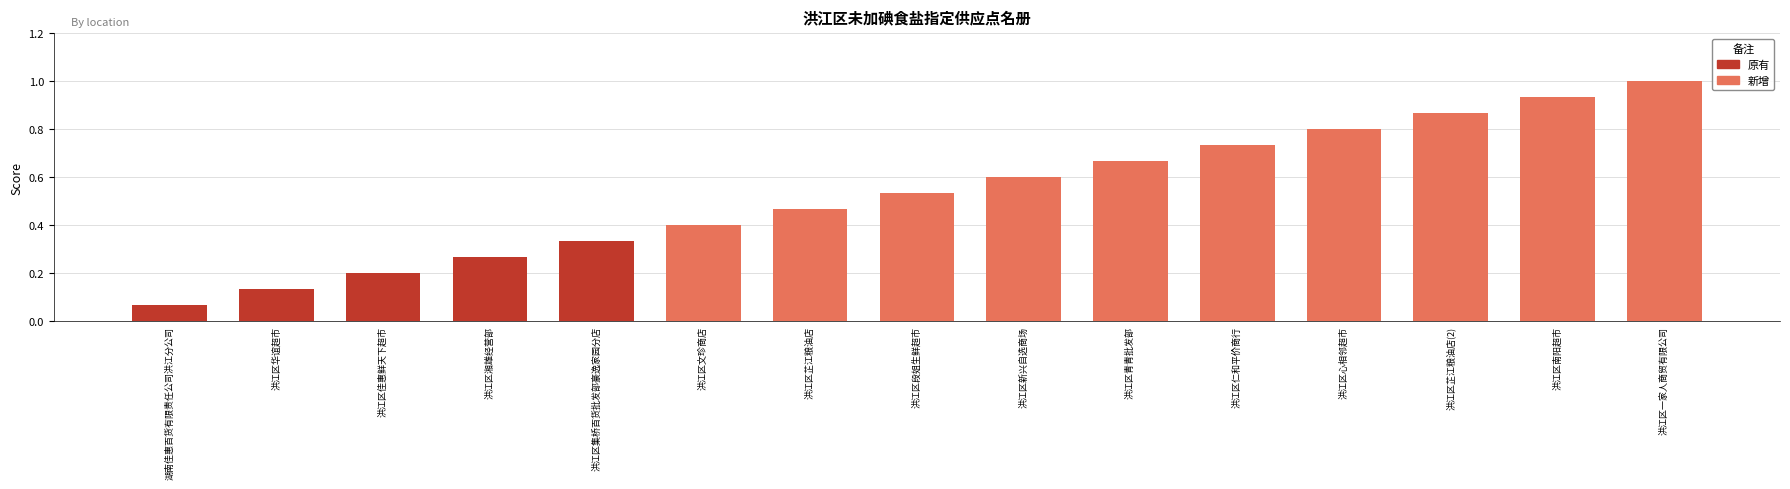

Where is the data nearest to the value 0?

湖南佳惠百货有限责任公司洪江分公司